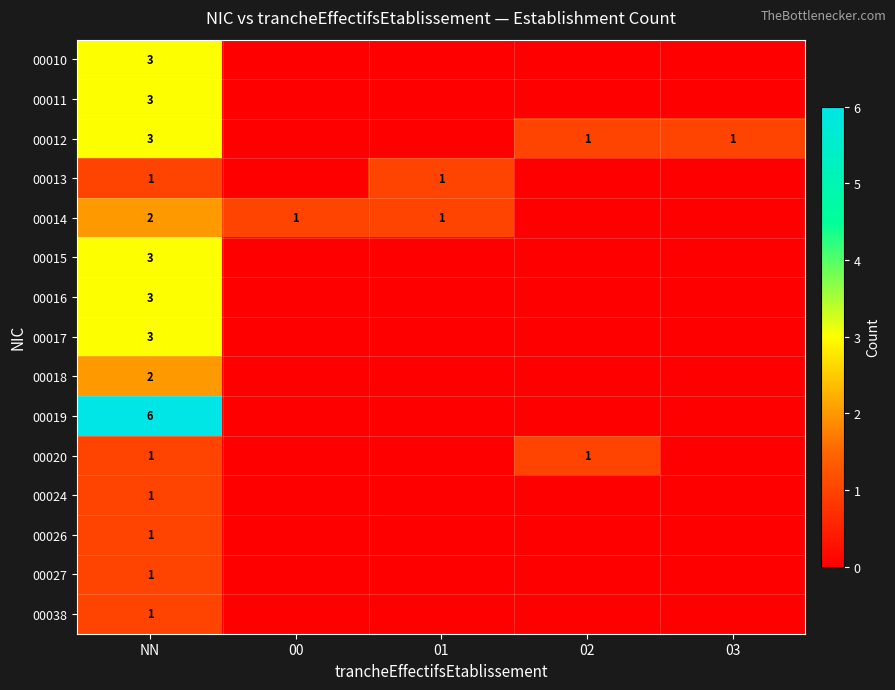

What is the total value across all series at NN?

34